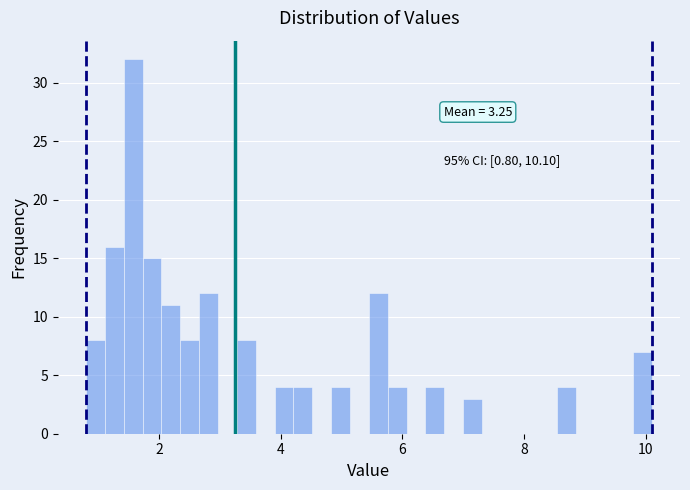

Read against the x-axis, roughly where is the centre of the tallest bar?

1.6